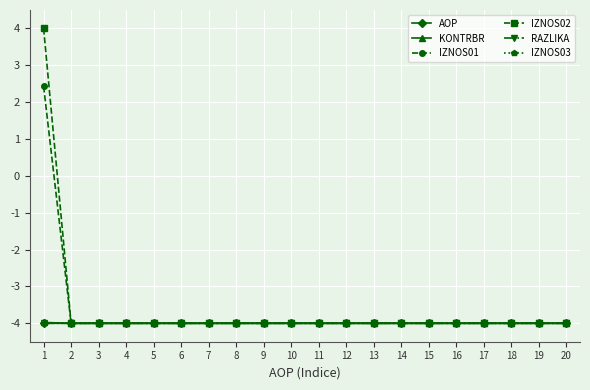

What is the minimum value shown in the chart?

-4.0